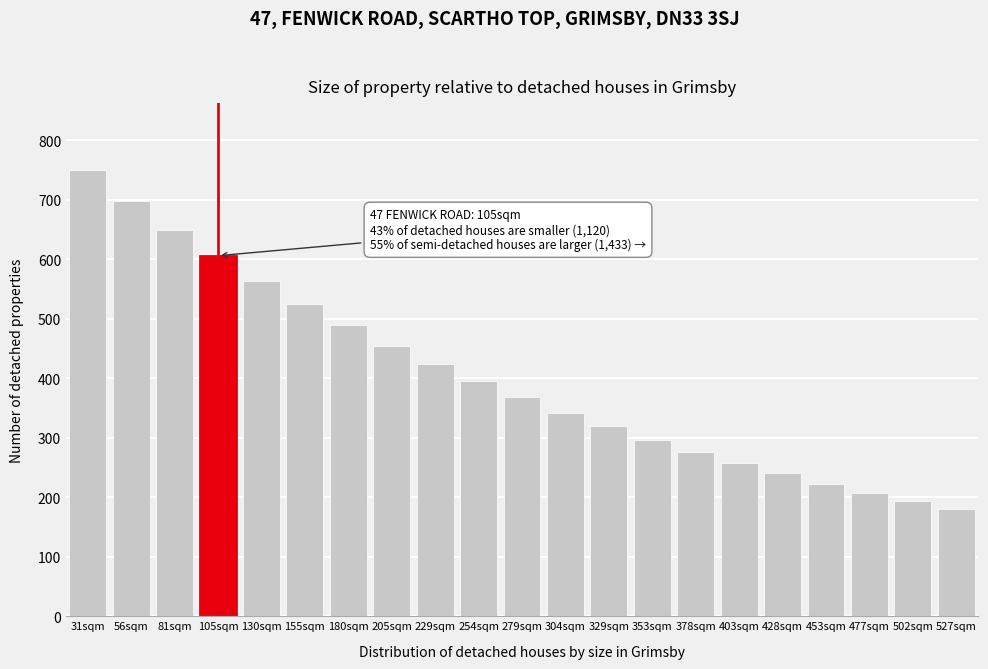

Reading left to right, transcribe all the data shown in this chart.

750	698	650	606	564	525	489	455	424	395	368	342	319	297	276	257	240	223	208	194	180